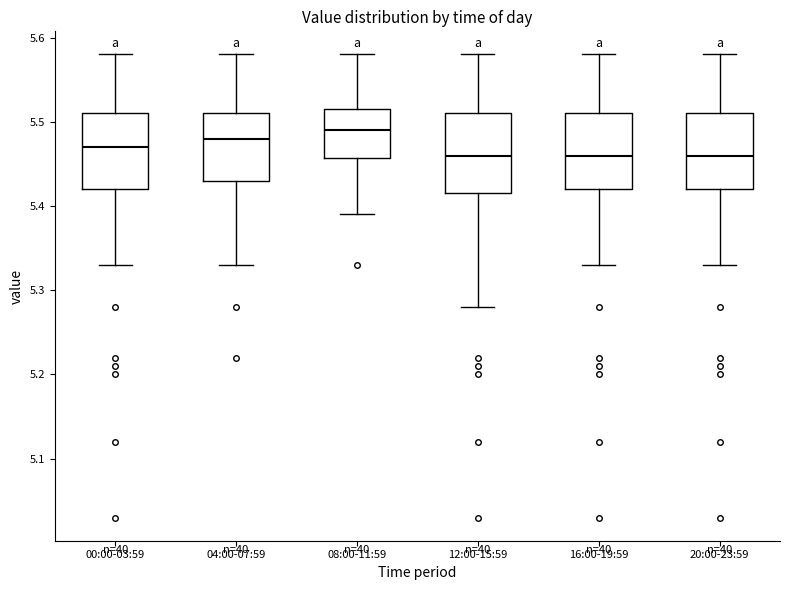

Reading left to right, transcribe this box plot: for each box, give where its median line is, the range the box spans, and where its two whiskers end, as read against the y-axis. The values are not printed on the chart, so give them approximately, as read against the axis.

00:00-03:59: median 5.47, box 5.42 to 5.51, whiskers 5.33 to 5.58
04:00-07:59: median 5.48, box 5.43 to 5.51, whiskers 5.33 to 5.58
08:00-11:59: median 5.49, box 5.46 to 5.52, whiskers 5.39 to 5.58
12:00-15:59: median 5.46, box 5.42 to 5.51, whiskers 5.28 to 5.58
16:00-19:59: median 5.46, box 5.42 to 5.51, whiskers 5.33 to 5.58
20:00-23:59: median 5.46, box 5.42 to 5.51, whiskers 5.33 to 5.58